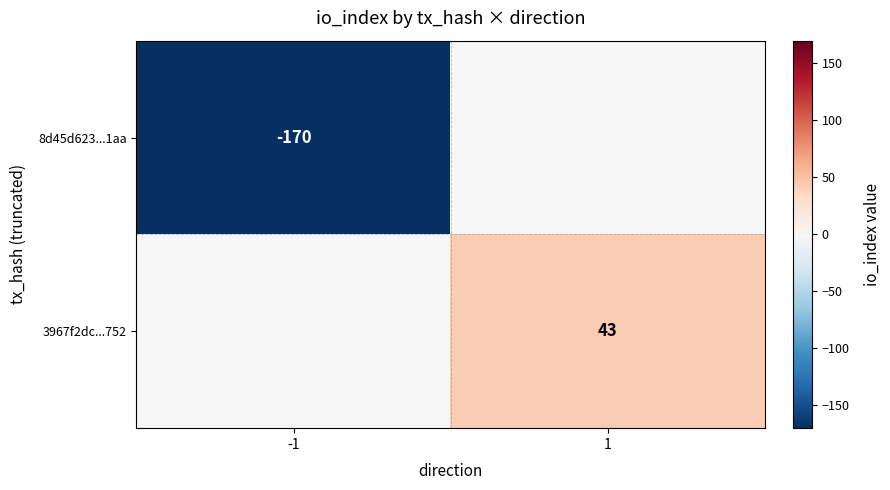

The 3967f2dc...752 series shows 77 at 1. True or false?

False